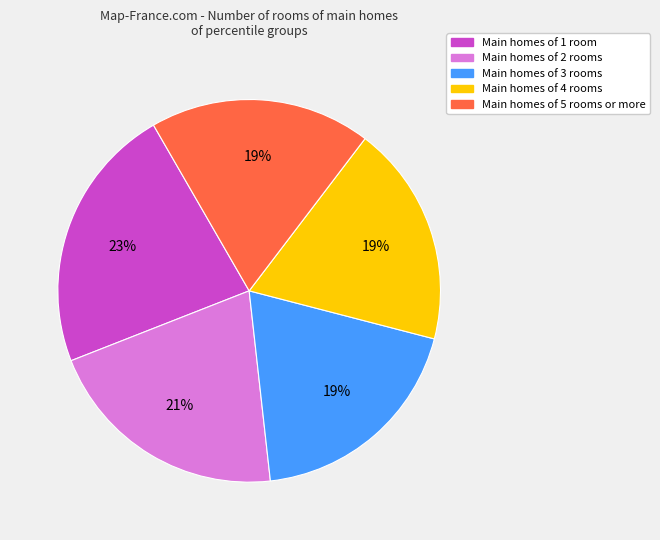

Does any single category account for the majority?

No